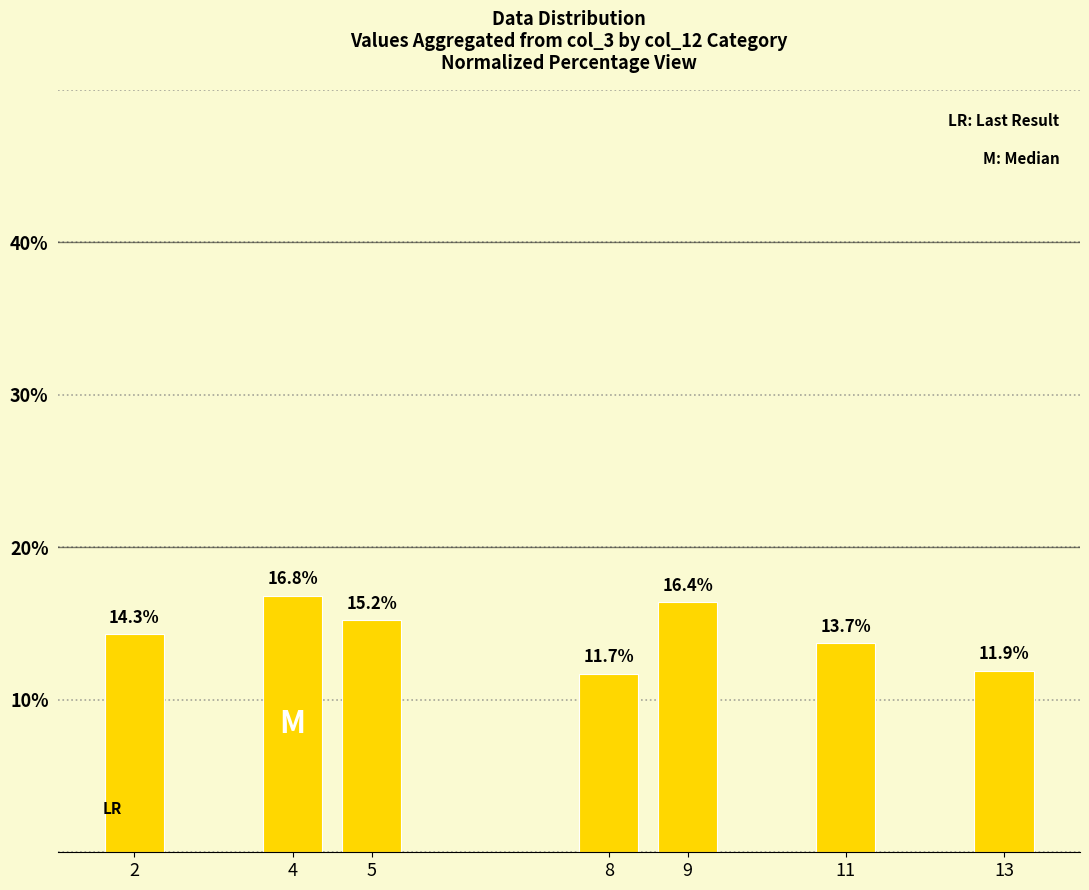

The value at 2 is 14.3. True or false?

True